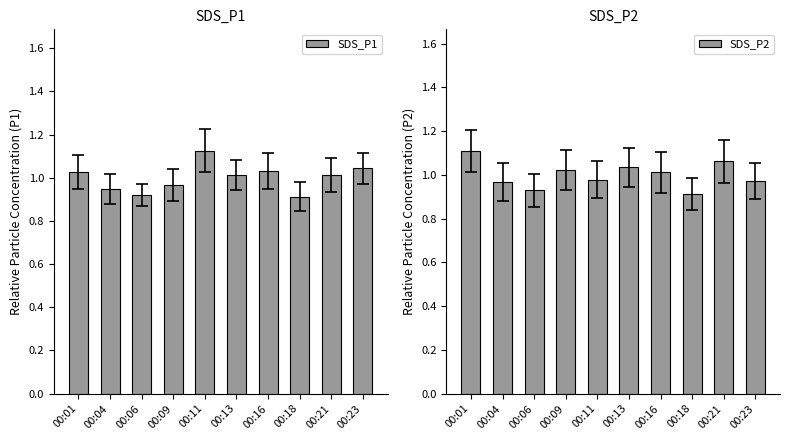

What is the greatest value displayed?

1.1